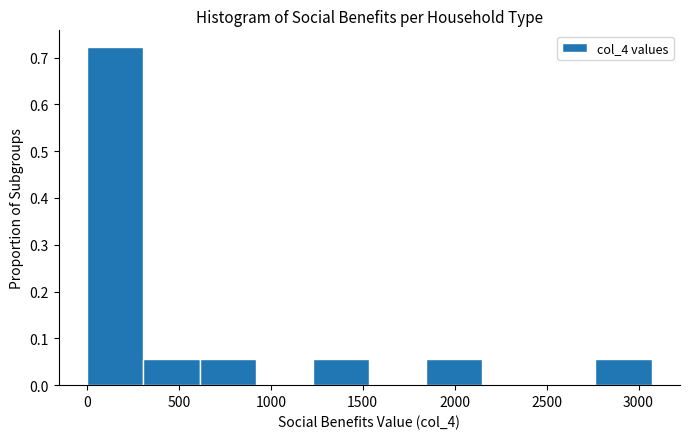

What is the height of the bar covering 1850 to 2150 on the x-axis? Neither the bar edges nor the heights are printed on the chart, so give them approximately, as read against the axes.

0.06